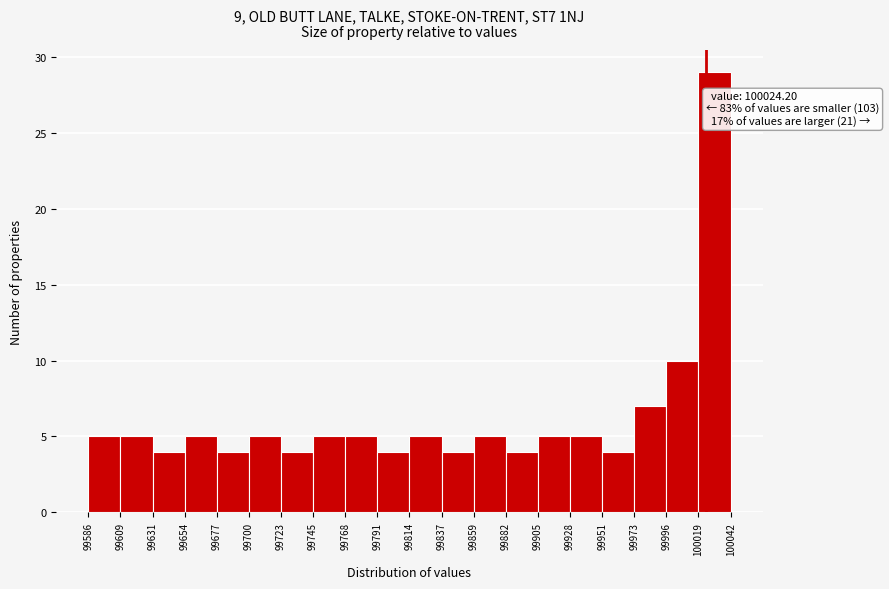

Over which range of the x-axis is the bar tallest?

100019 to 100042